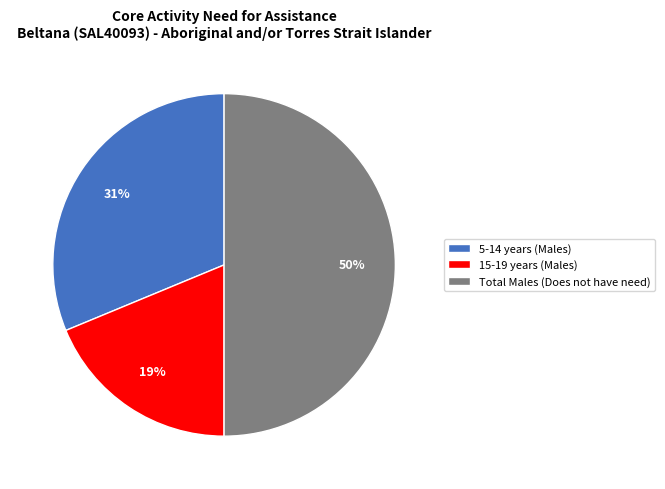

Count the number of slices in the pie.

3